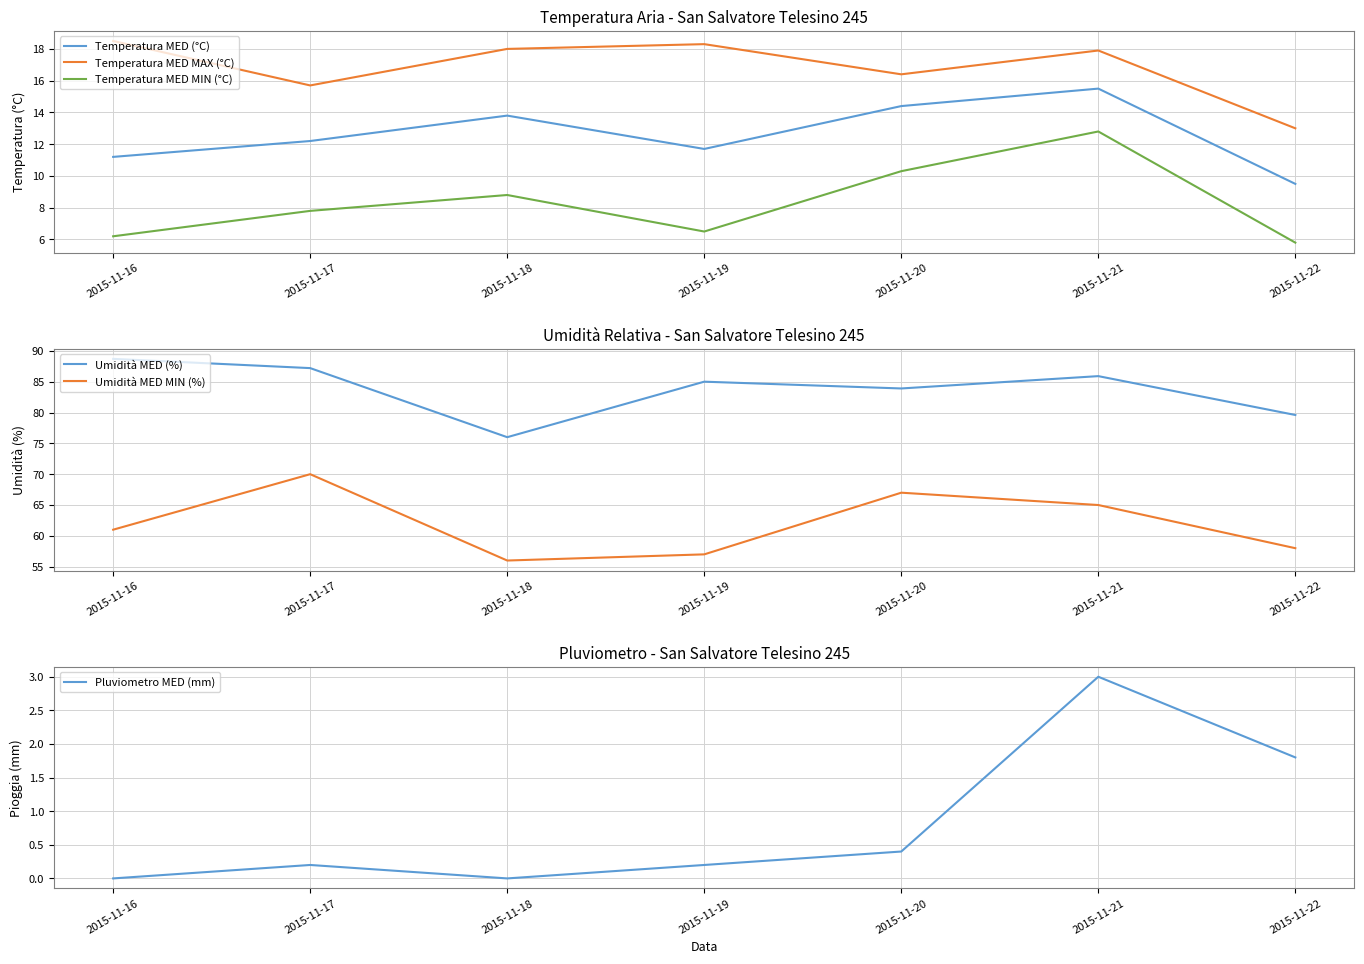

Is the value of Temperatura MED MIN (°C) at 2015-11-22 greater than the value of Temperatura MED MAX (°C) at 2015-11-20?

No